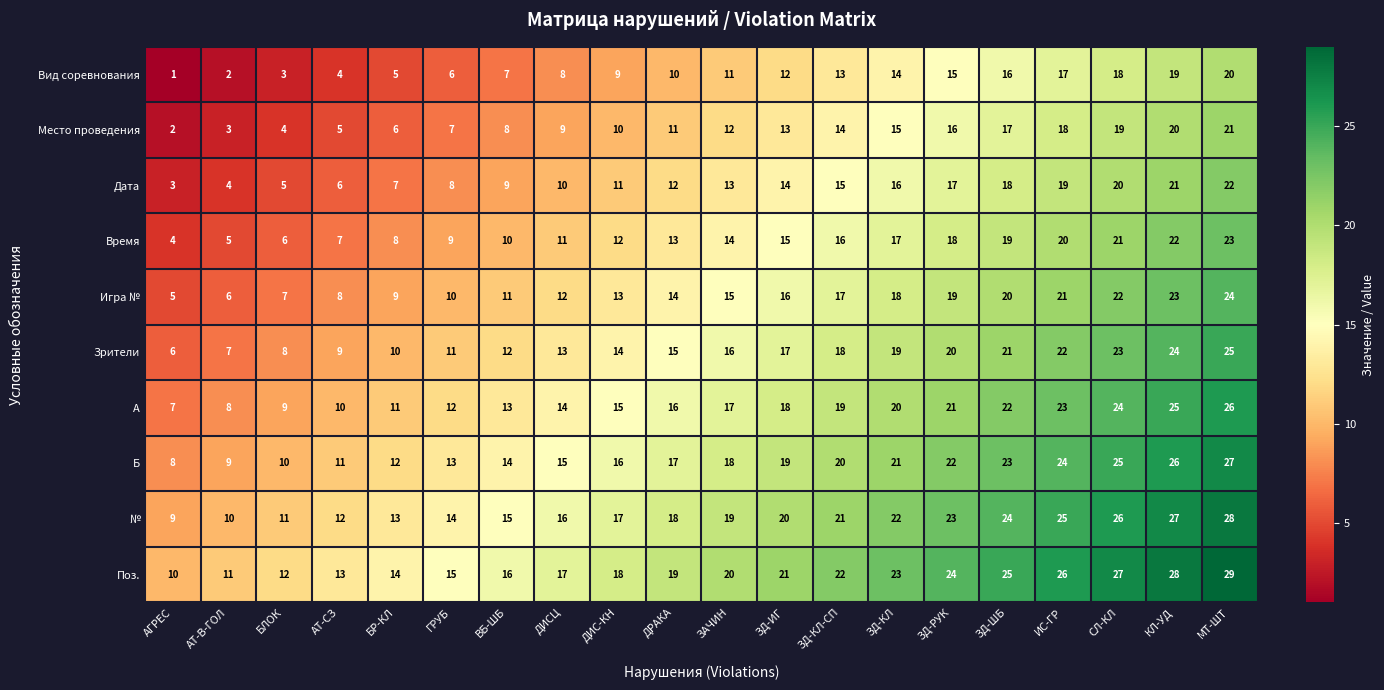

At which label is Место проведения closest to 11?

ДРАКА